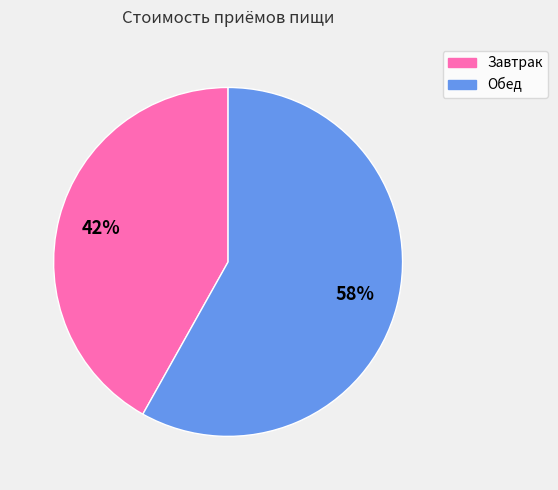

Is there a majority slice in this chart?

Yes